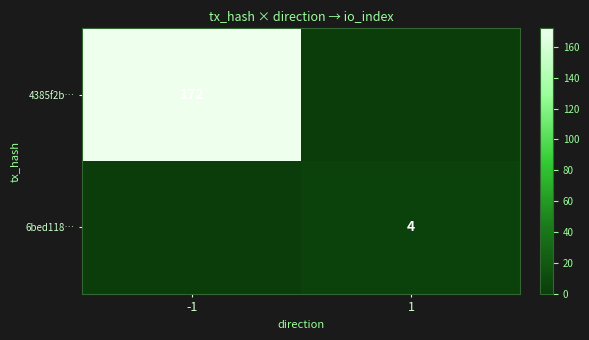

The 4385f2b… series shows 172 at -1. True or false?

True